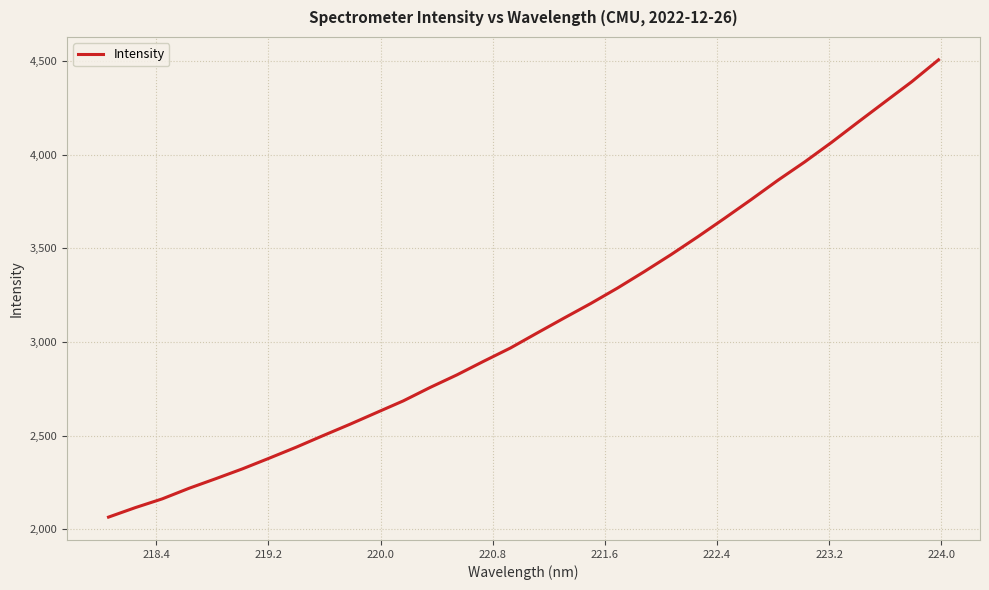

Is this an area chart (filled region under the line)?

No